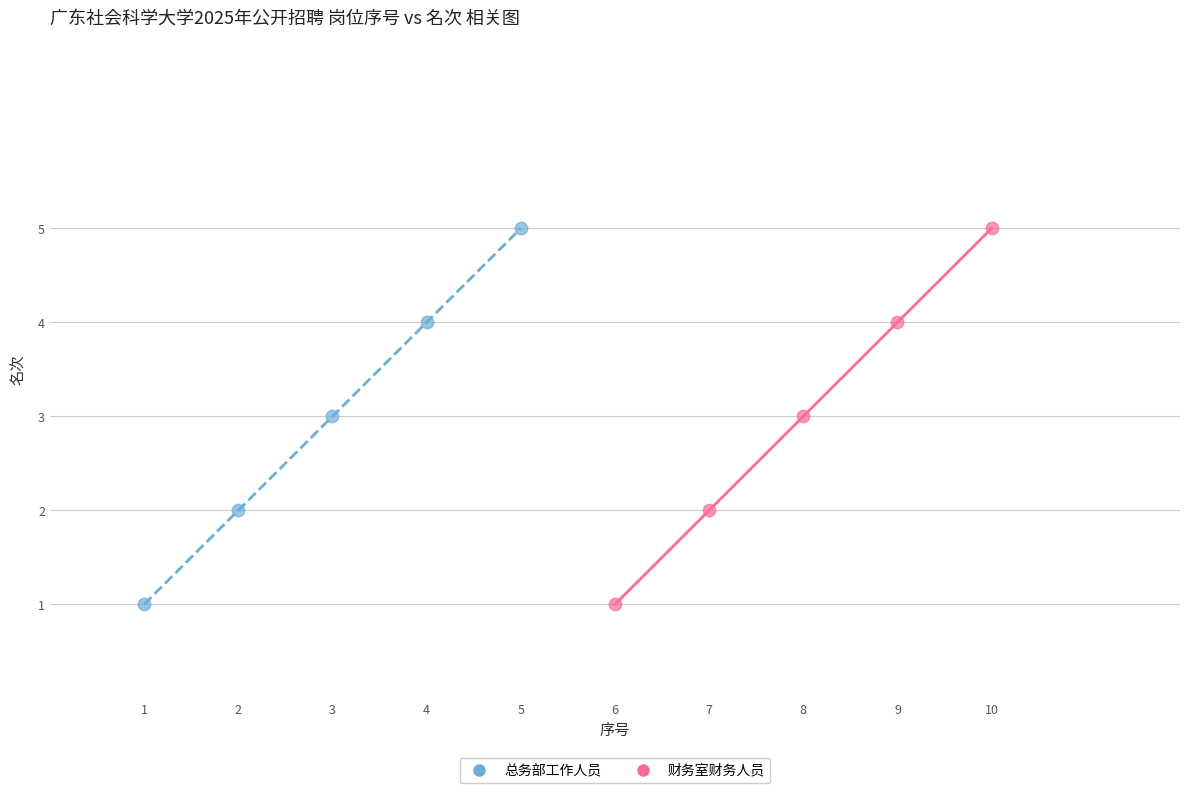

What are all the series names shown in the legend?

总务部工作人员, 财务室财务人员